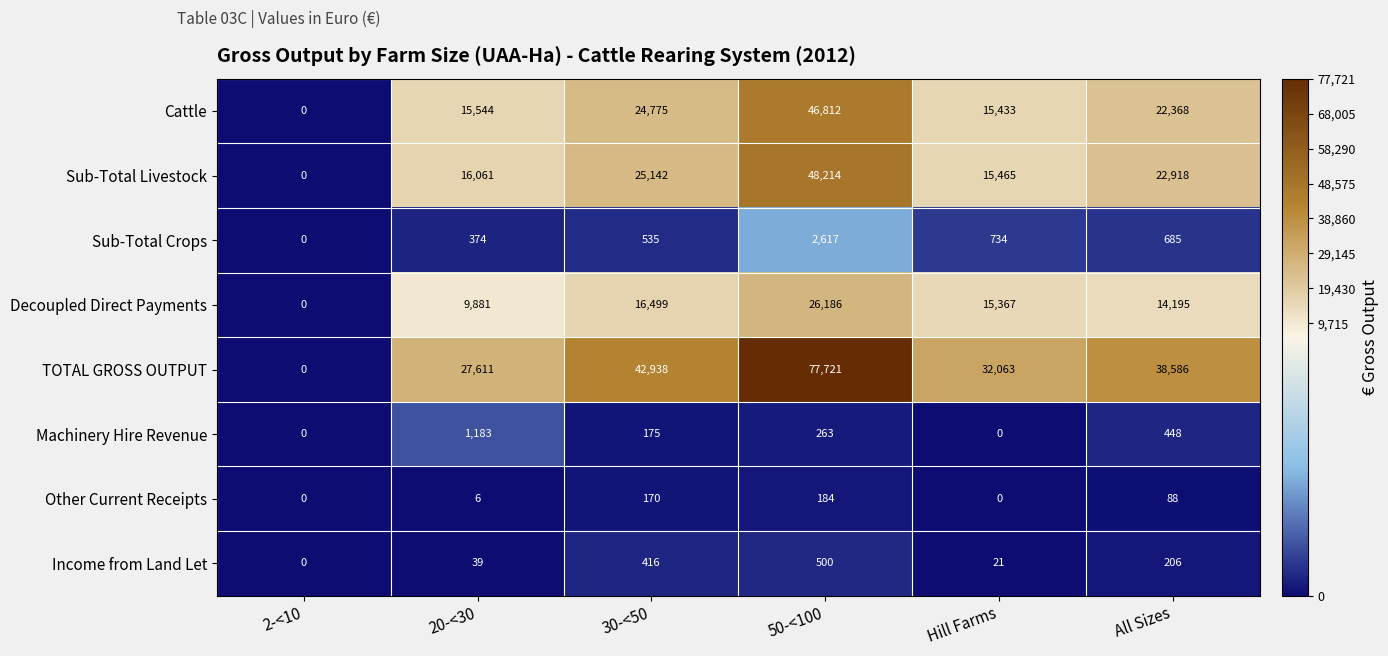

Which label corresponds to the largest value in the chart?

50-<100